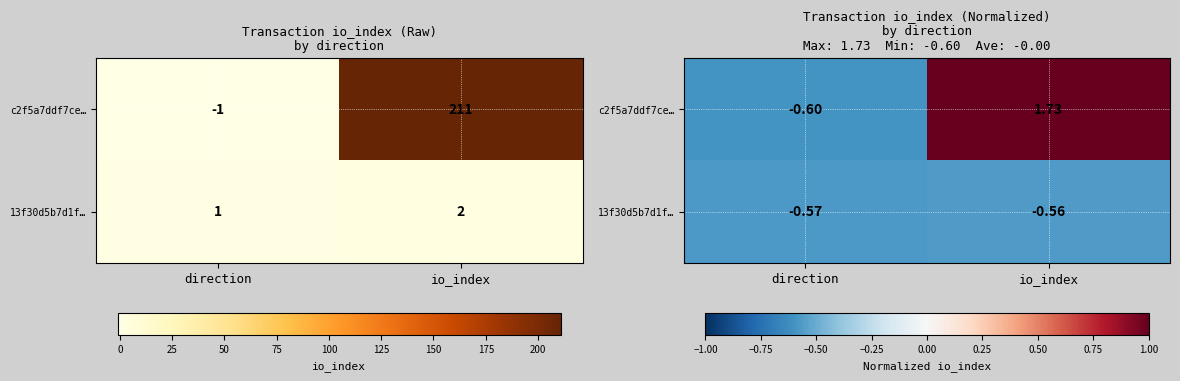

Which series has the largest total across all categories?

c2f5a7ddf7ce…